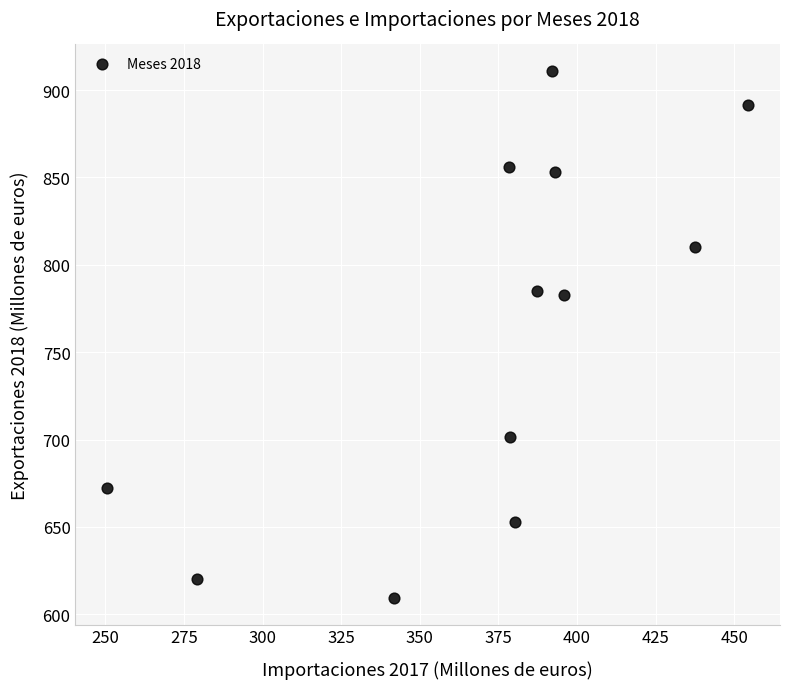

What is the average X value?

372.4